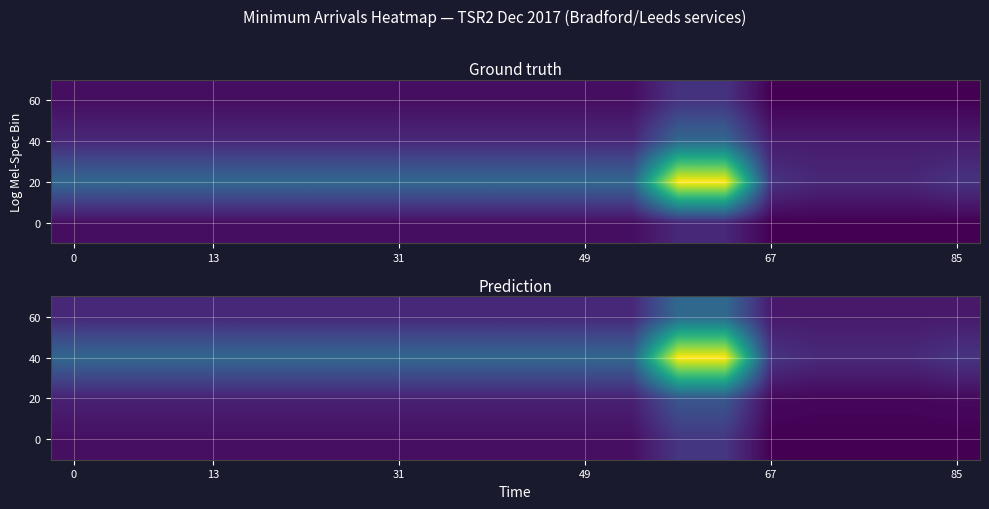

Count the number of categories in the chart.

20